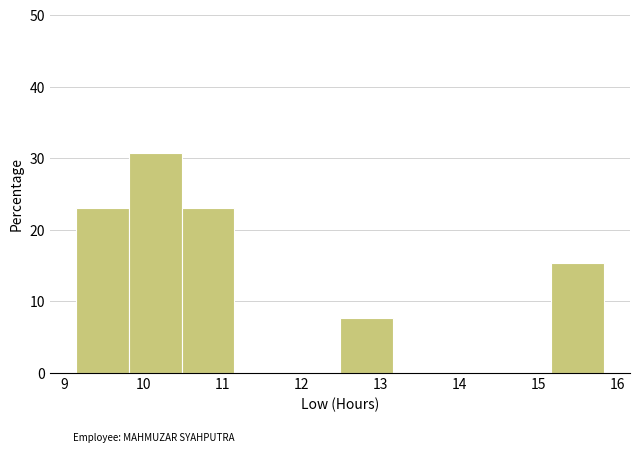

Over which range of the x-axis is the bar tallest?

9.8 to 10.5